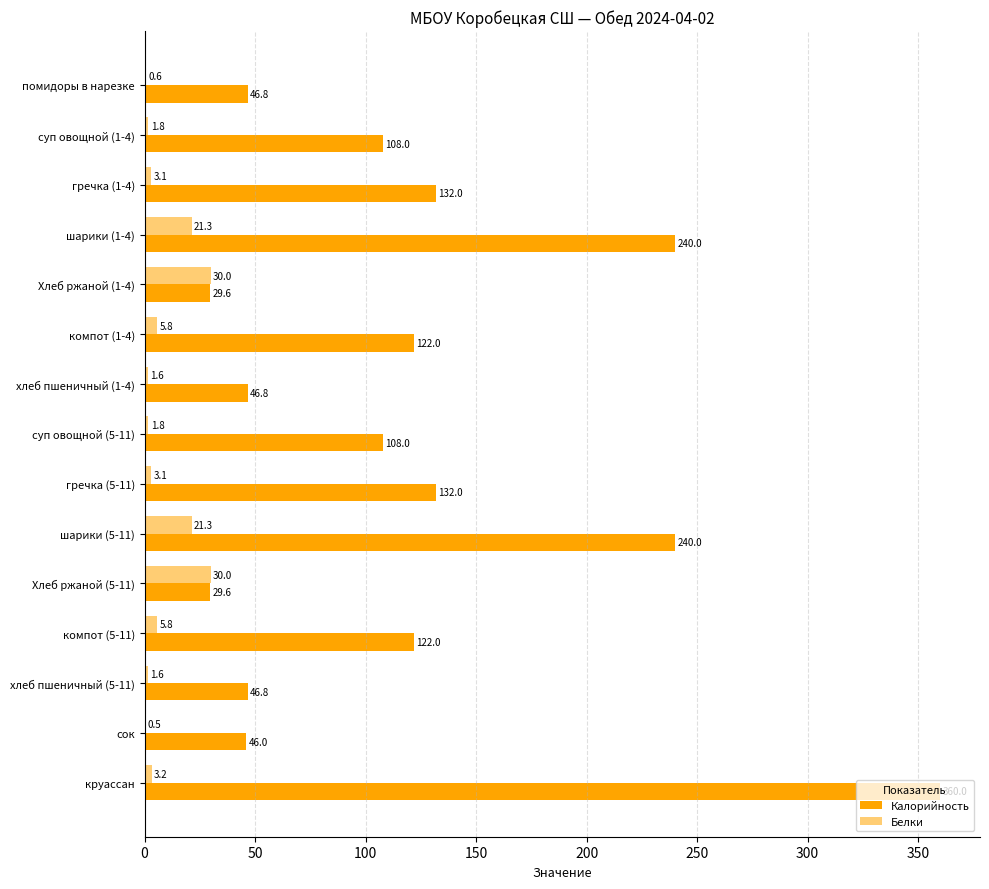

How many values in the Белки series exceed 3?

9